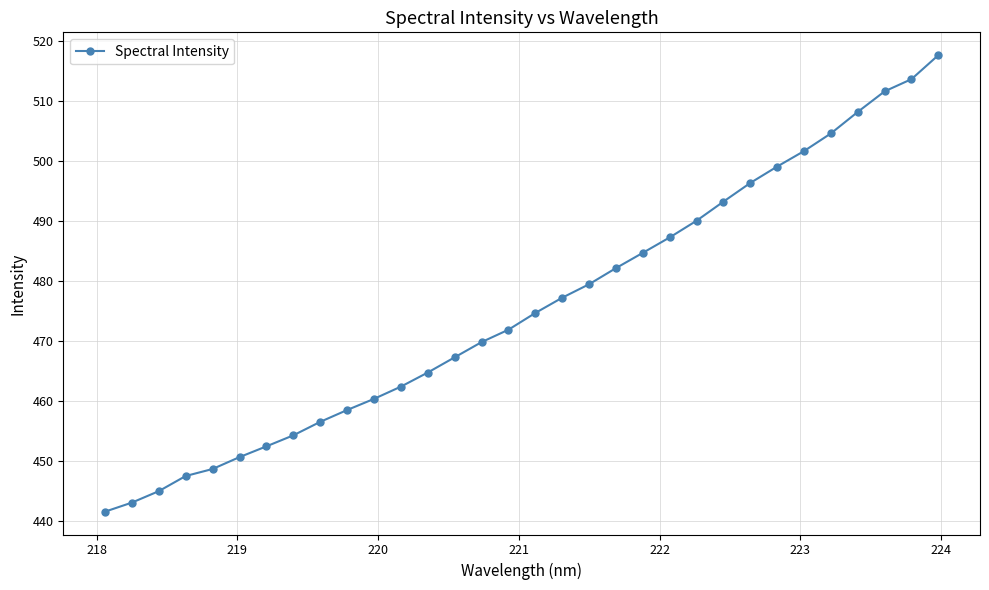

What is the maximum value shown in the chart?

517.6